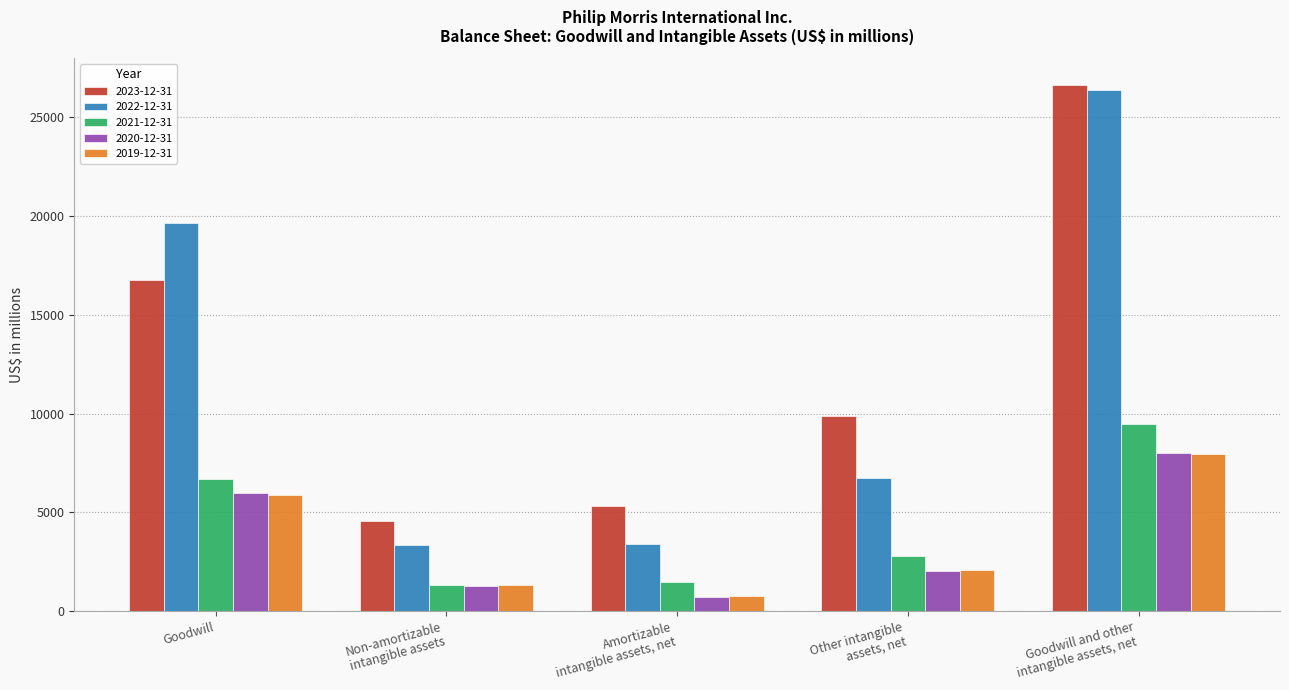

At how many categories does at least one series exceed 5033?

4